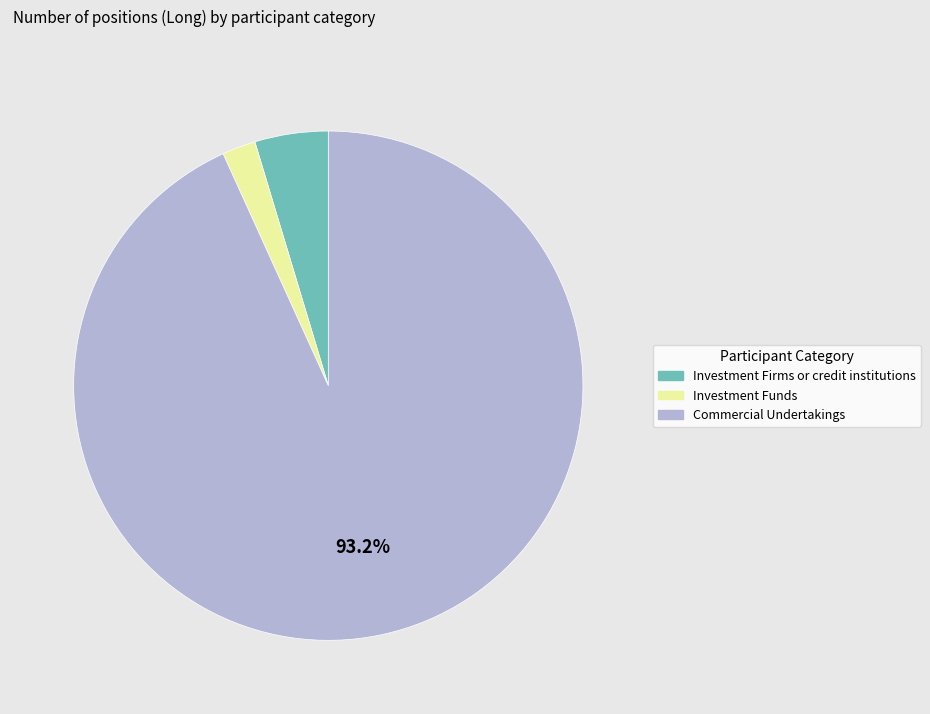

Does any single category account for the majority?

Yes